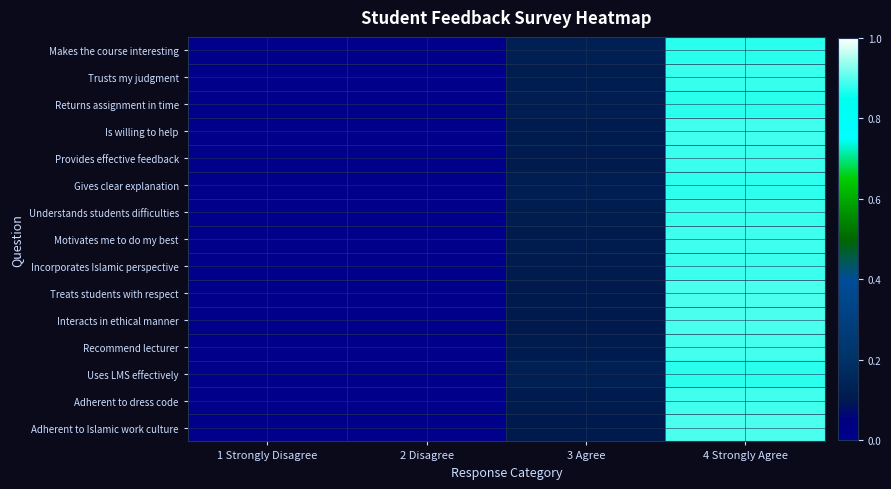

At which category does the chart reach its peak across all series?

4 Strongly Agree